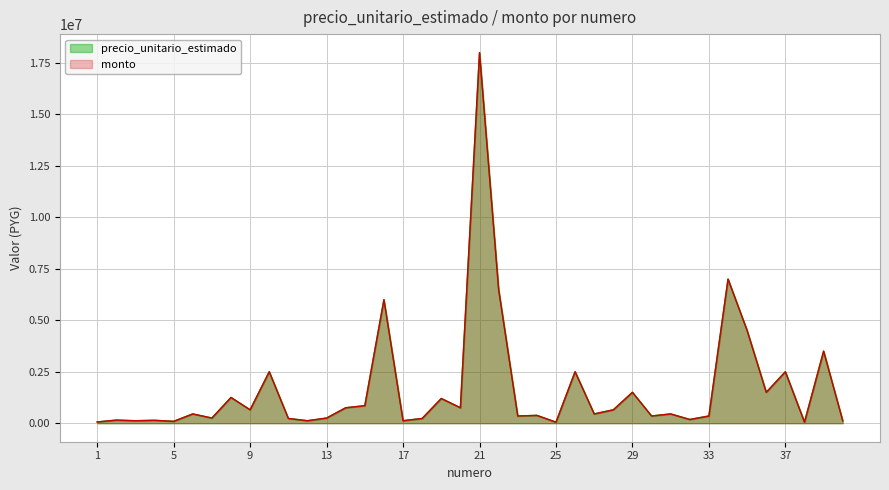

What is the value of the monto point at the 2nd from the left?

150000